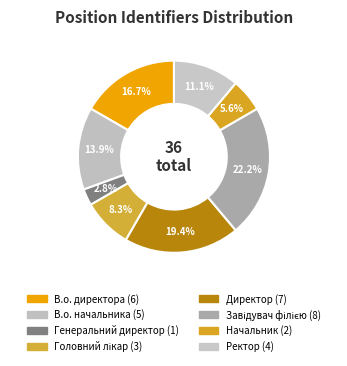

Does any single category account for the majority?

No